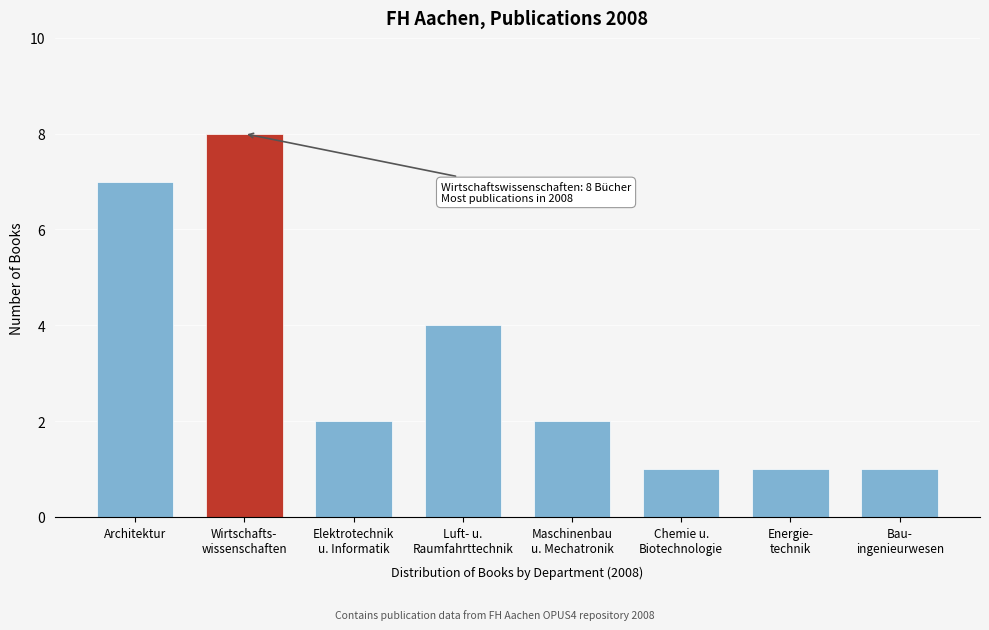

Reading right to left, transcribe all the data shown in this chart.

1	1	1	2	4	2	8	7